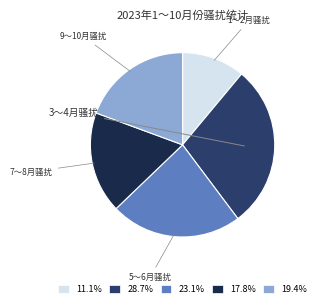

Is there any slice that represents more than half of the pie?

No